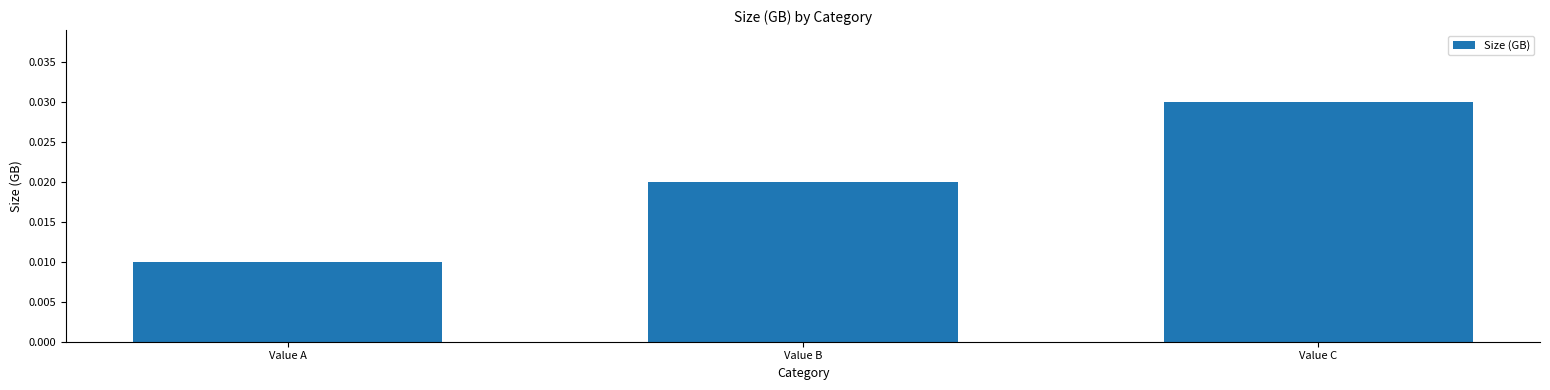

Does the chart contain any negative values?

No